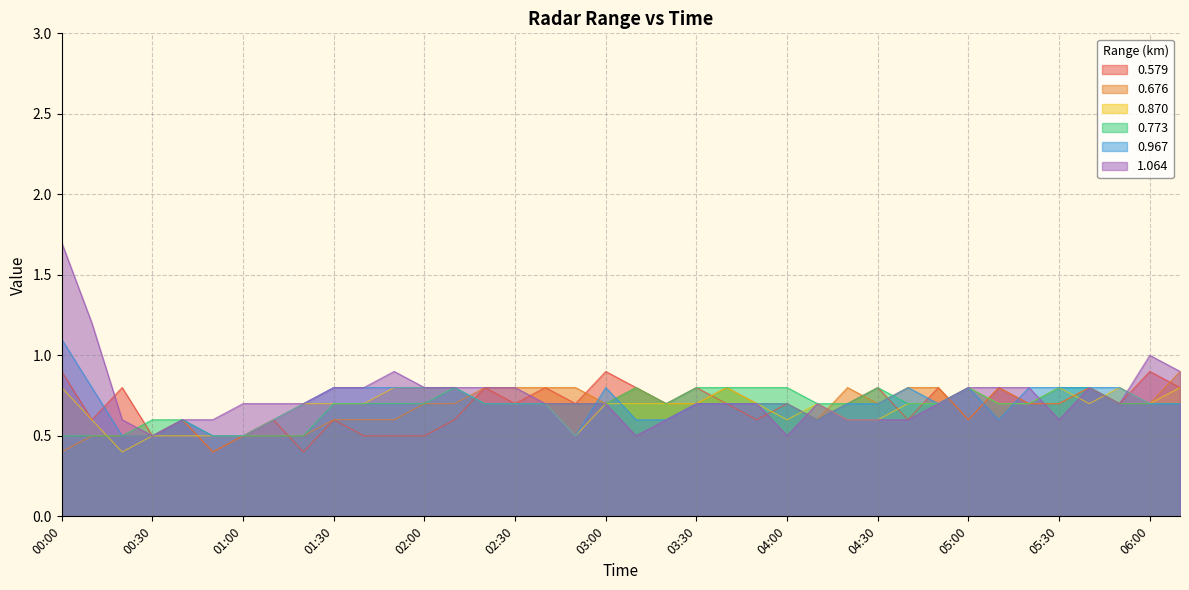

Is it true that 0.773 equals 0.2 at 05:30?

False